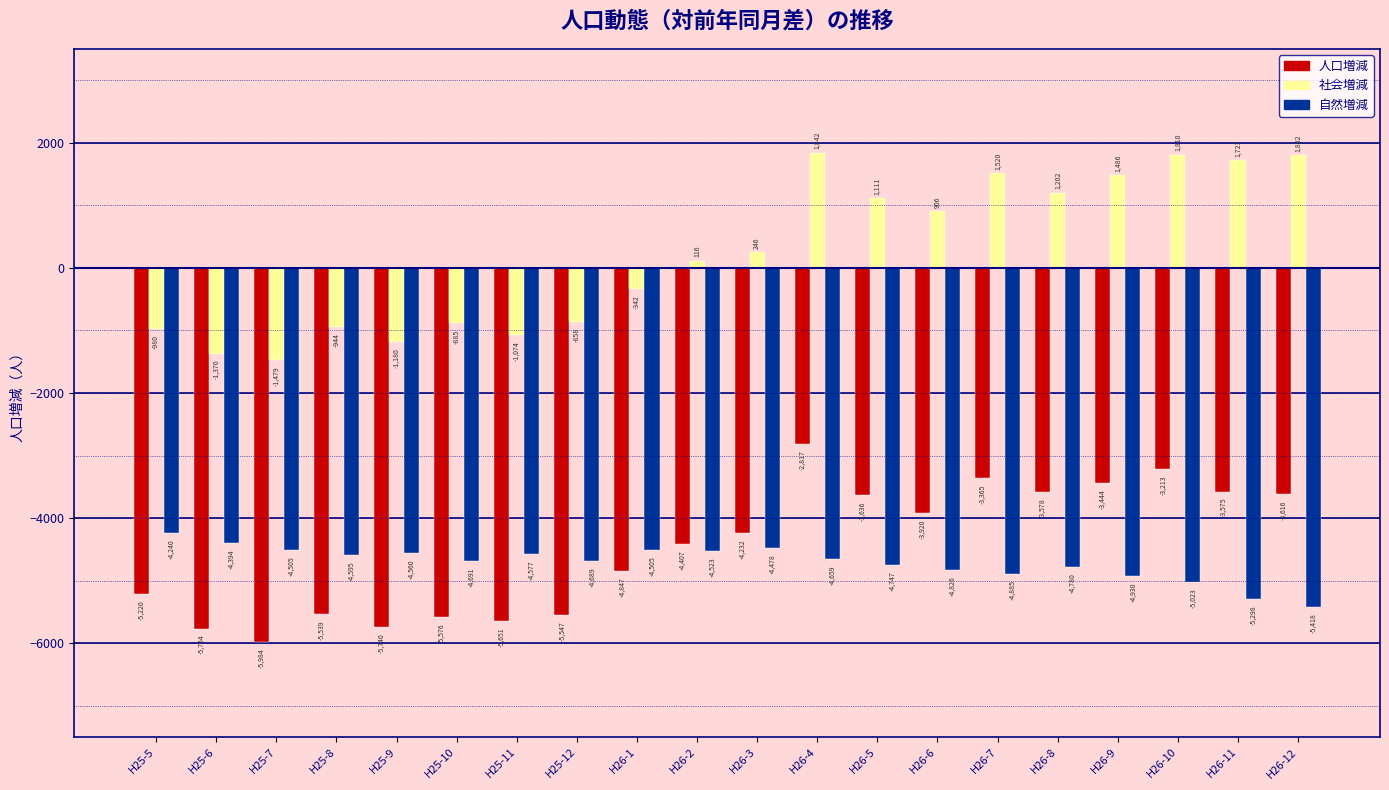

How many categories are shown in the chart?

20